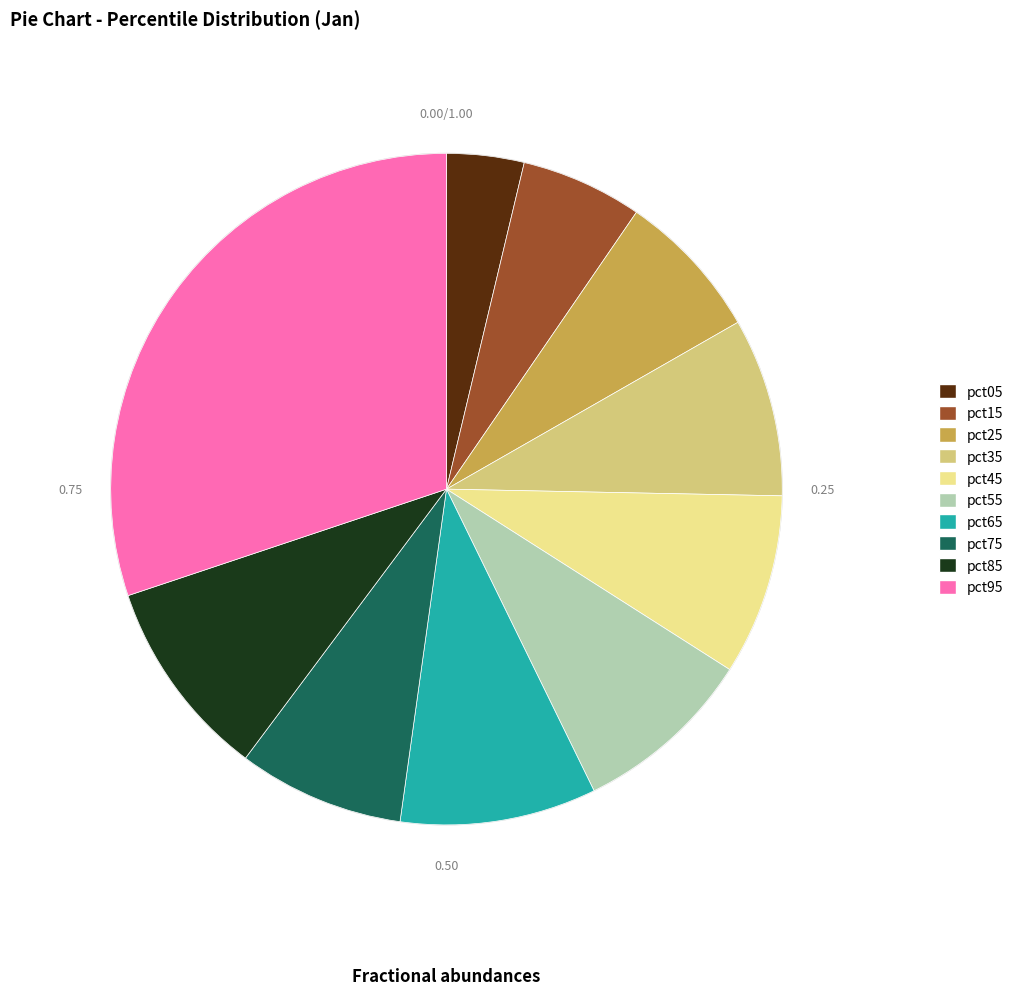

Is there any slice that represents more than half of the pie?

No